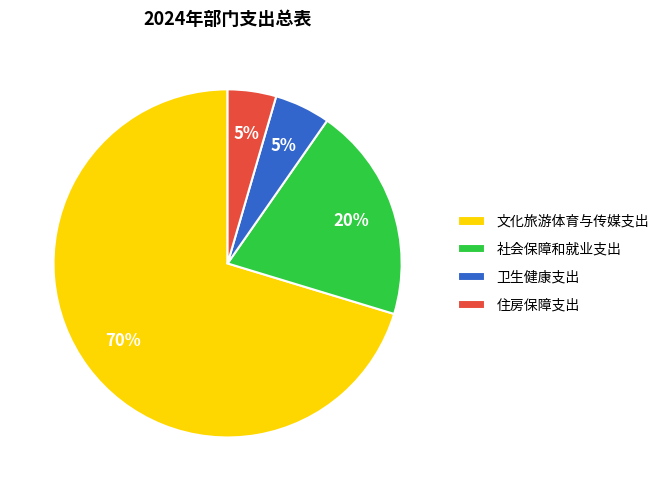

True or false: 卫生健康支出 accounts for 19% of the total.

False